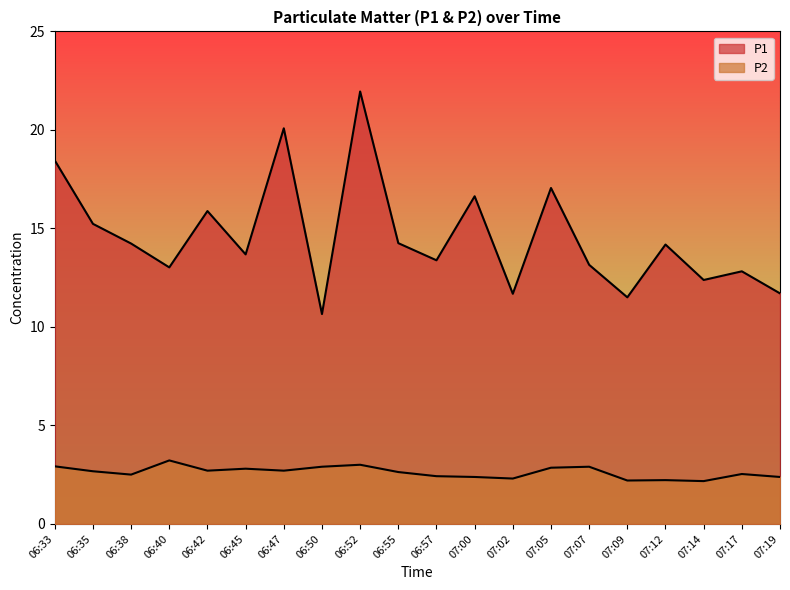

List the series in order of their overall mean, lowest first.

P2, P1